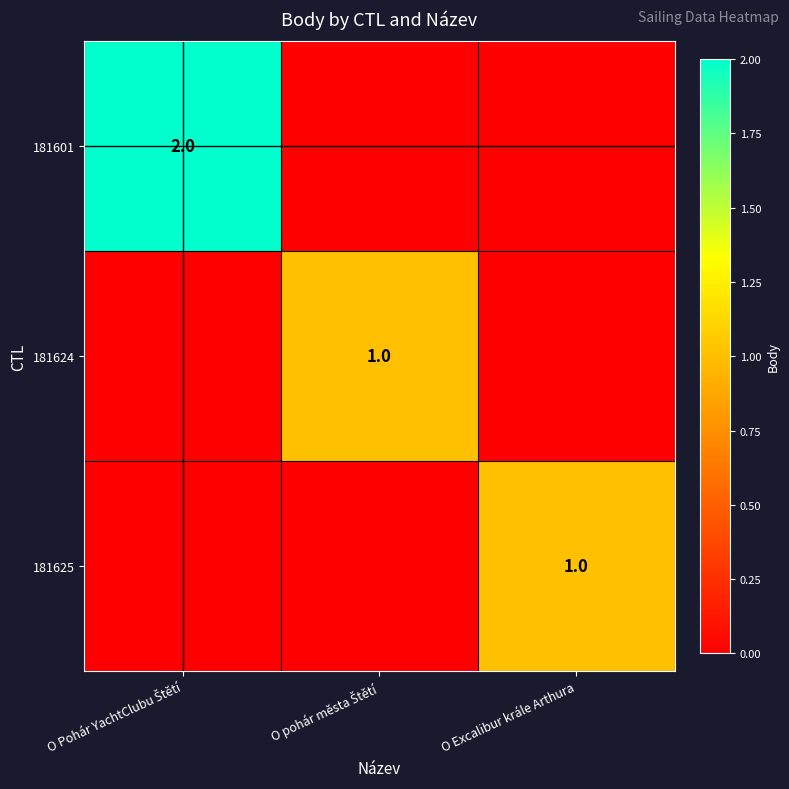

List the series in order of their peak value, lowest first.

181624, 181625, 181601